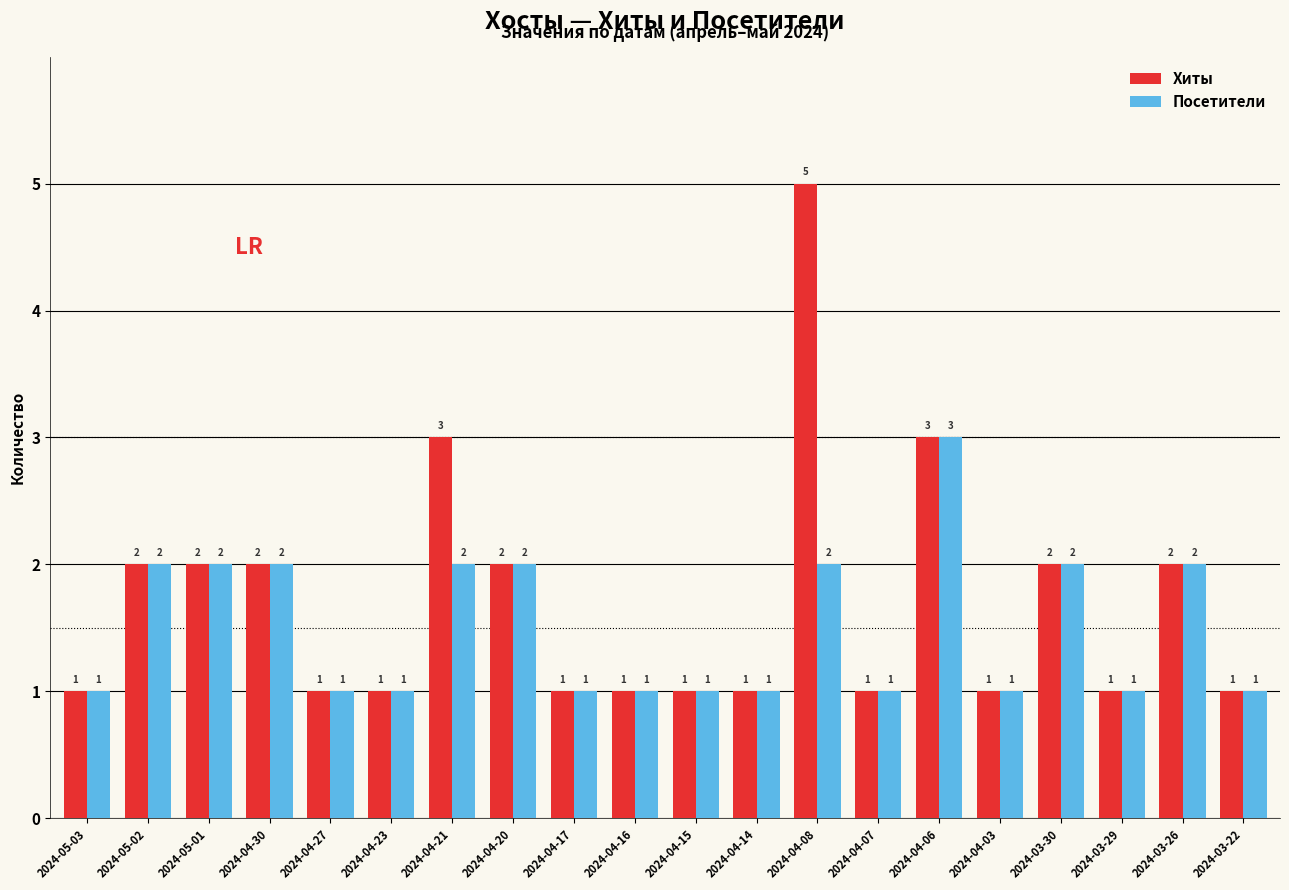

The Хиты series shows 8 at 2024-04-08. True or false?

False